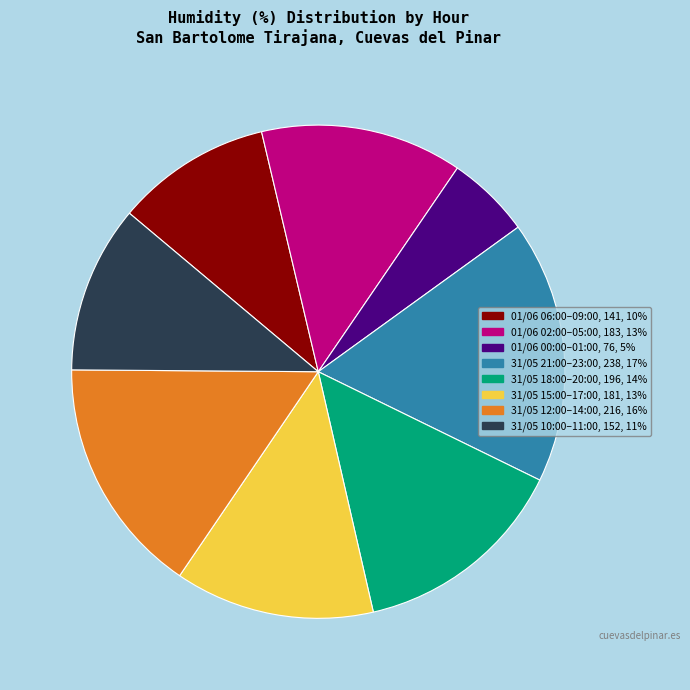

Is there any slice that represents more than half of the pie?

No